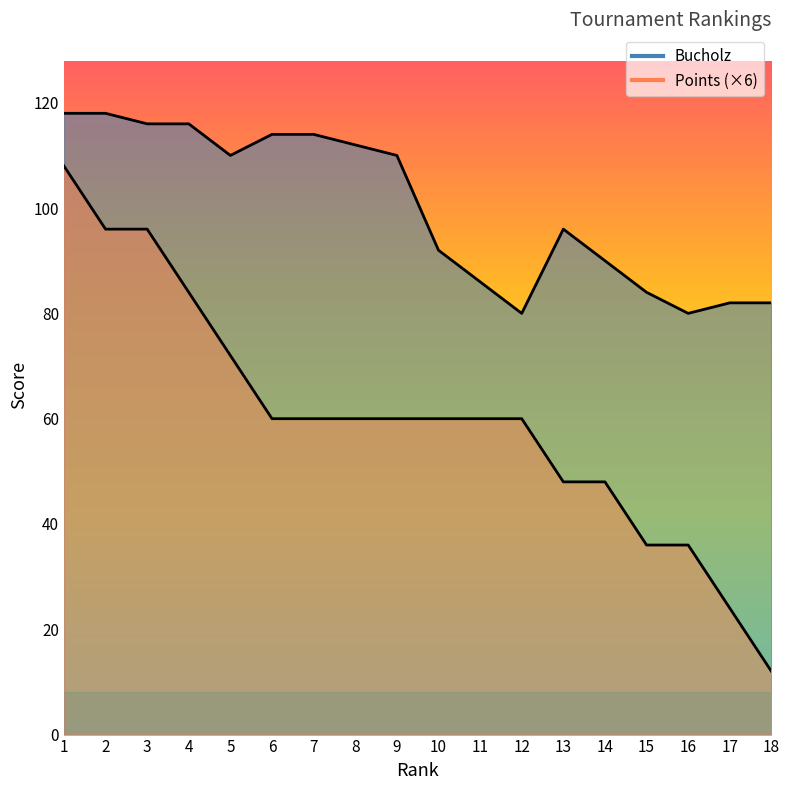

Reading left to right, extract all data points from this chart.

Bucholz: 118	118	116	116	110	114	114	112	110	92	86	80	96	90	84	80	82	82
Points: 108	96	96	84	72	60	60	60	60	60	60	60	48	48	36	36	24	12